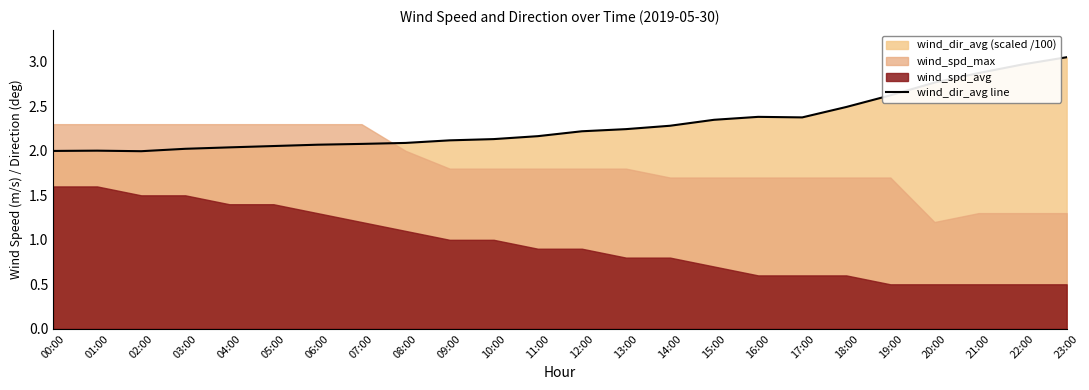

What is the maximum value shown in the chart?

3.1